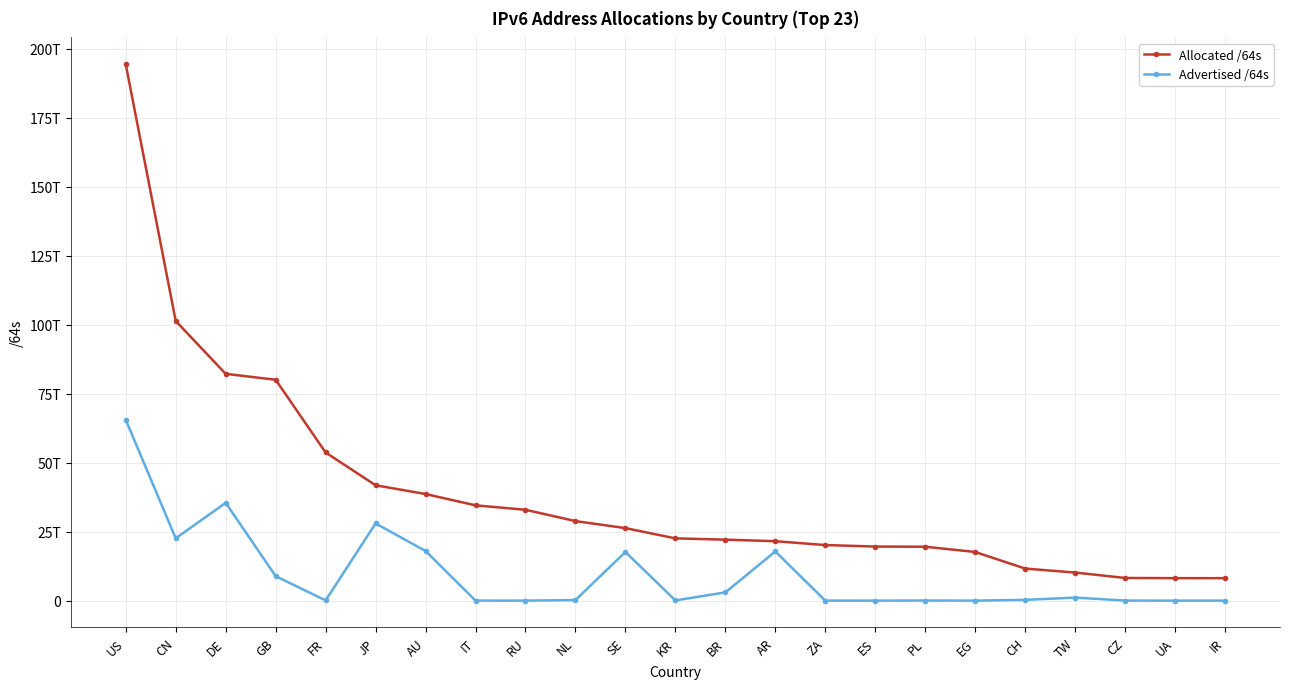

At which category does Advertised /64s reach its first local valley?

CN